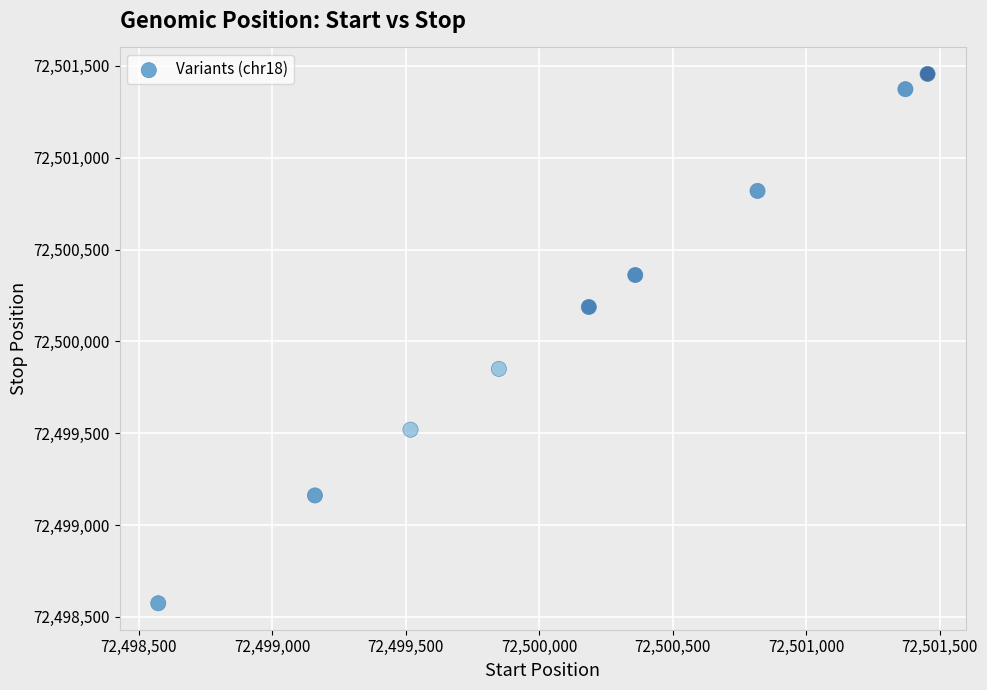

What is the average X value?

72500143